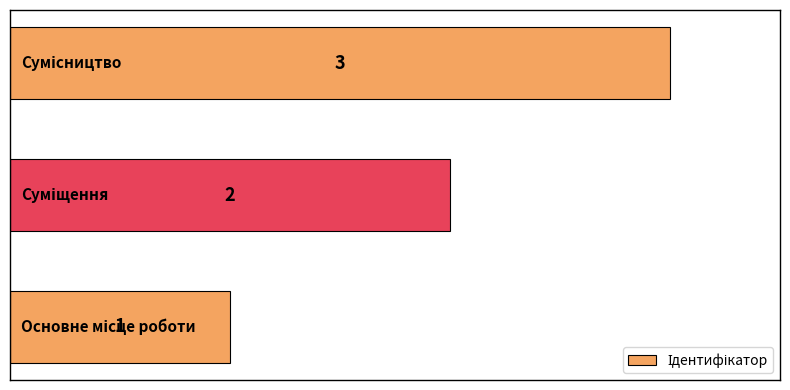

How many values are between 1 and 3?

3